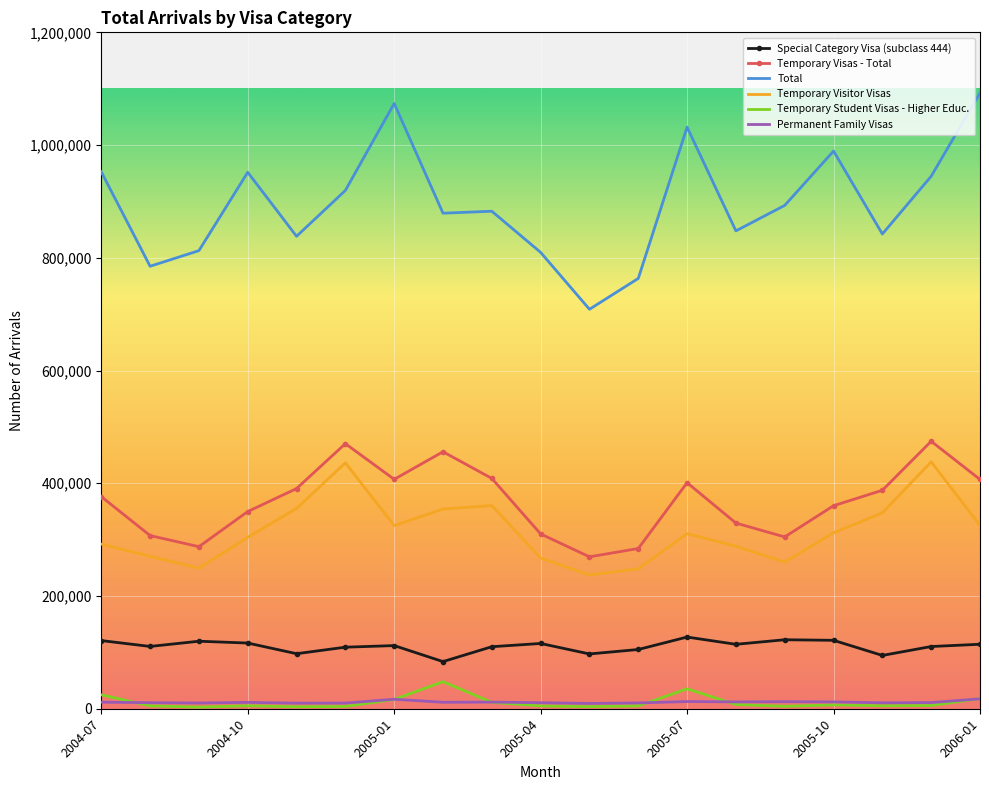

True or false: Temporary Visitor Visas and Total cross at least once.

False